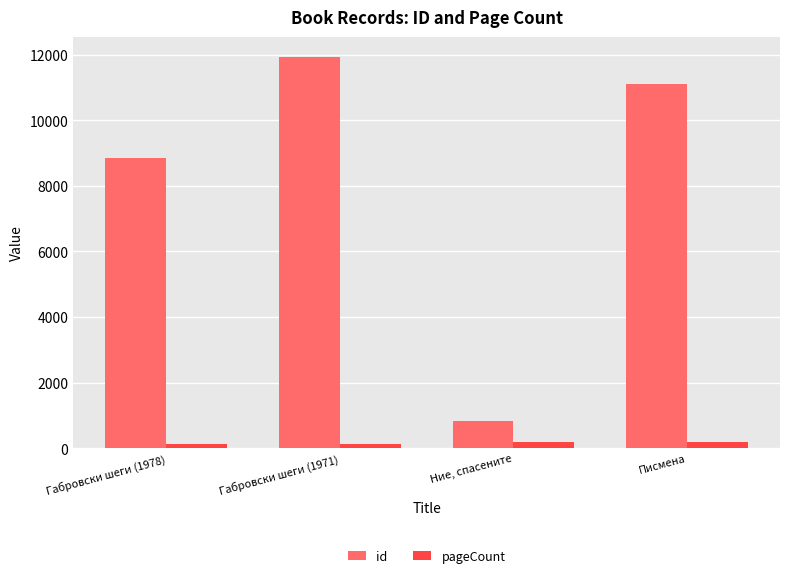

What is the difference between the highest and lowest values at Габровски шеги (1978)?

8698